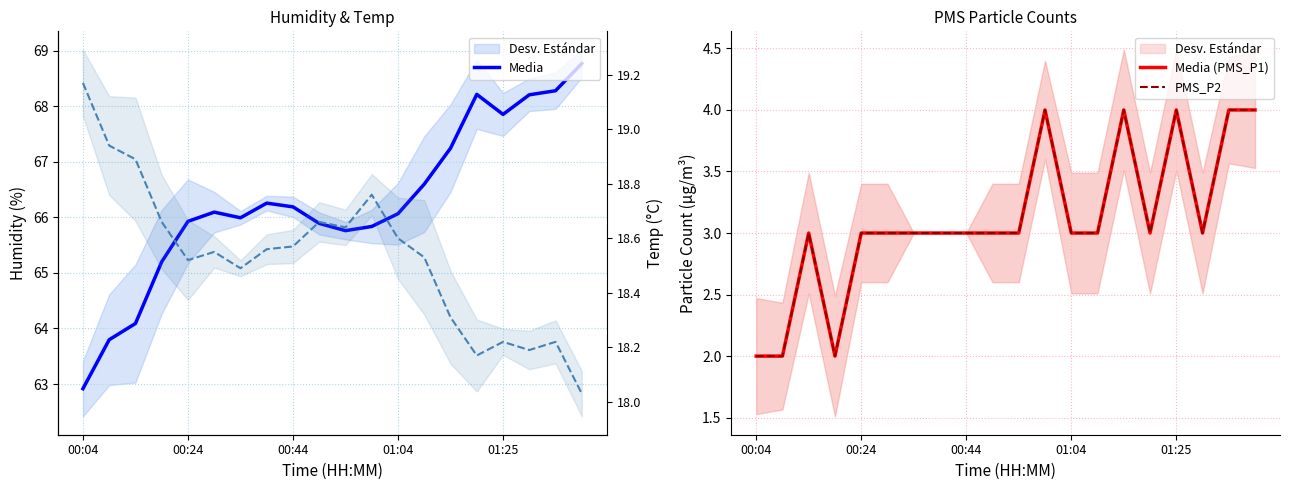

Count the Media (PMS_P1) values in the range 3 to 4.

17